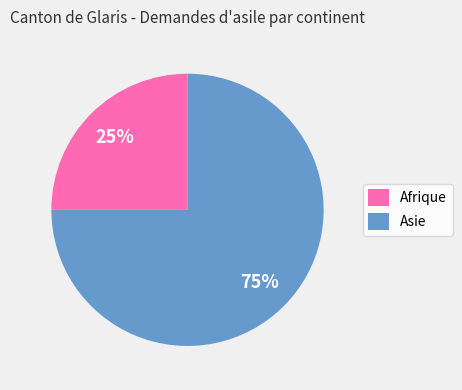

The Afrique slice represents 32% of the pie. True or false?

False